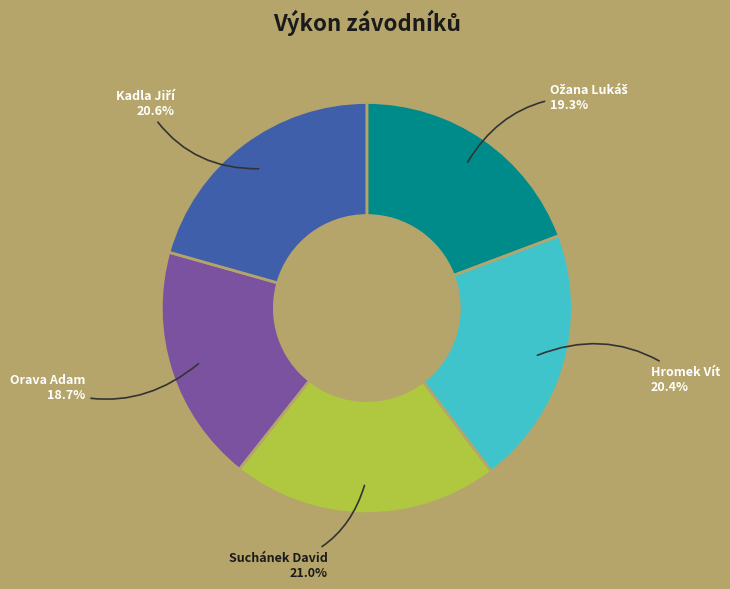

Is there a majority slice in this chart?

No